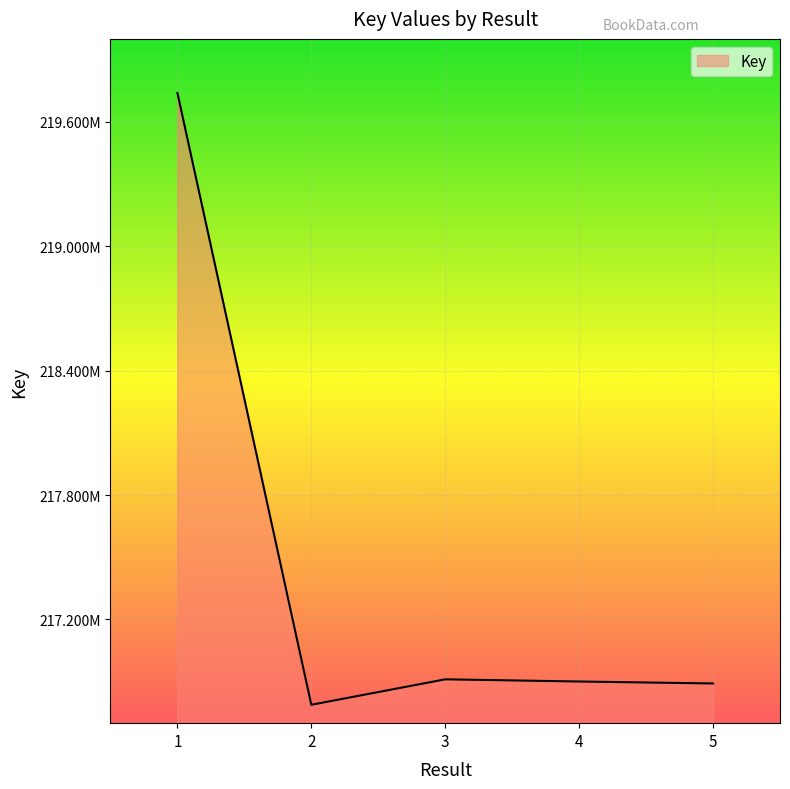

Does the chart have visible grid lines?

Yes